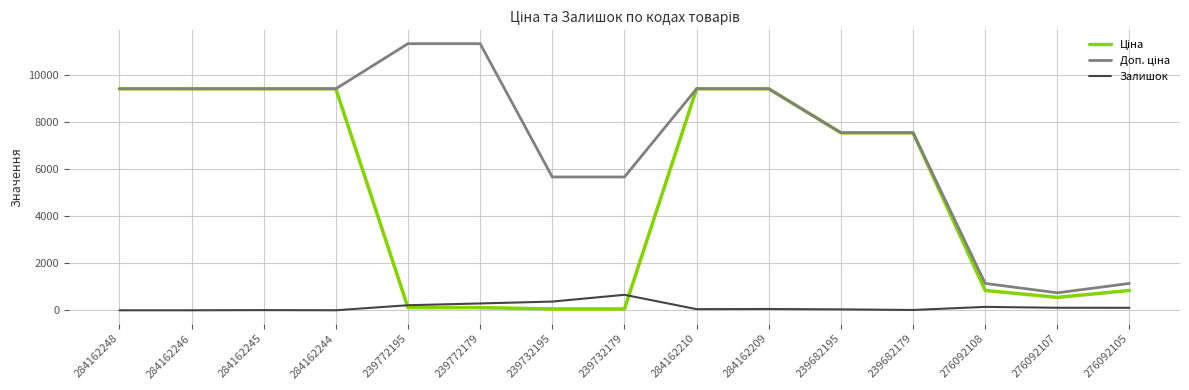

What position from the left is 239732195?

7